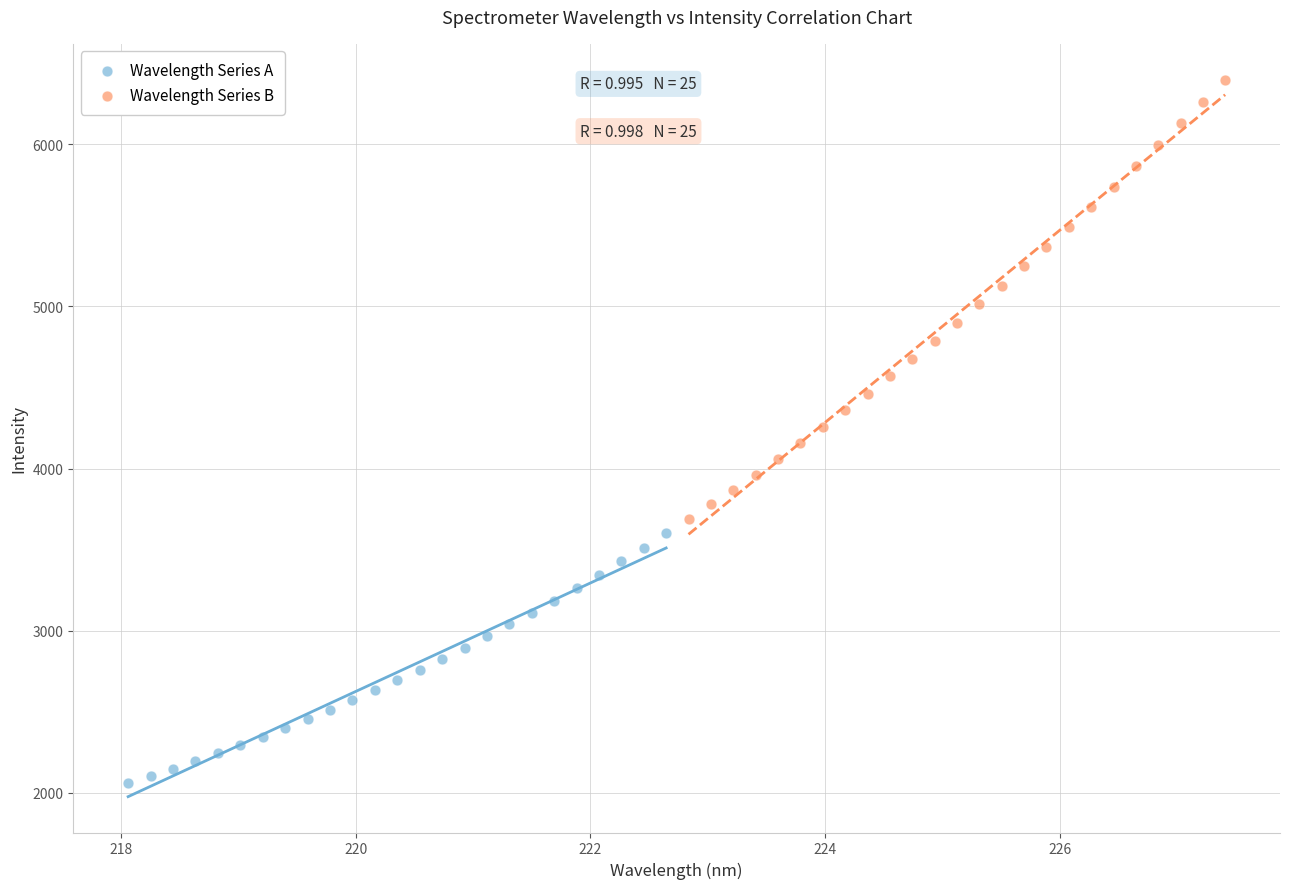

Which series has the widest spread of Y values?

Wavelength Series B